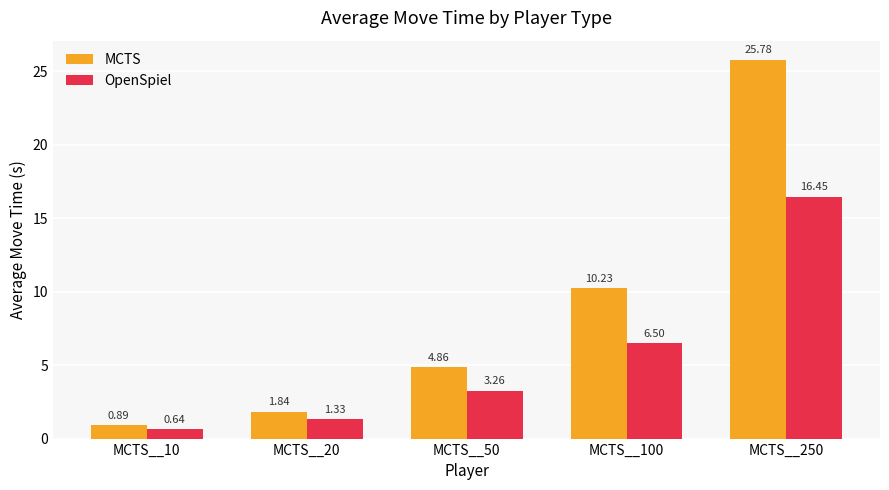

Is the value of MCTS at MCTS__20 greater than the value of OpenSpiel at MCTS__10?

Yes